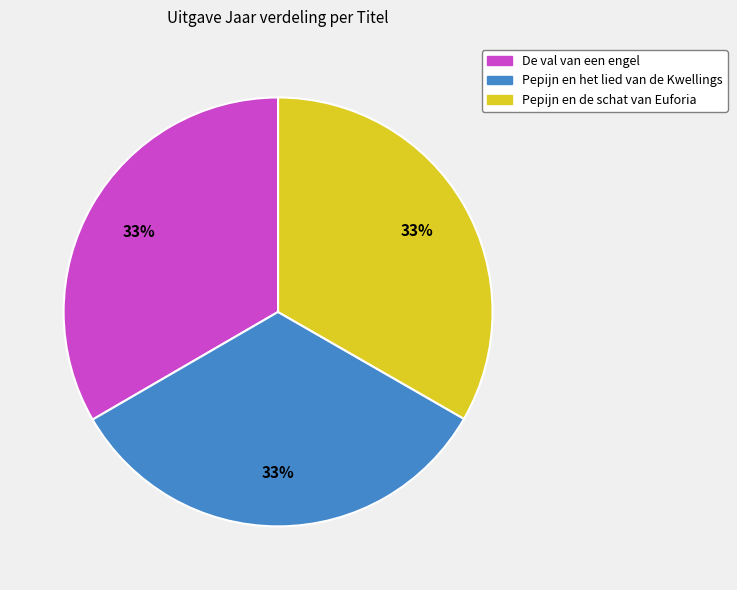

What is the ratio of the value at Pepijn en de schat van Euforia to the value at Pepijn en het lied van de Kwellings?

1.0